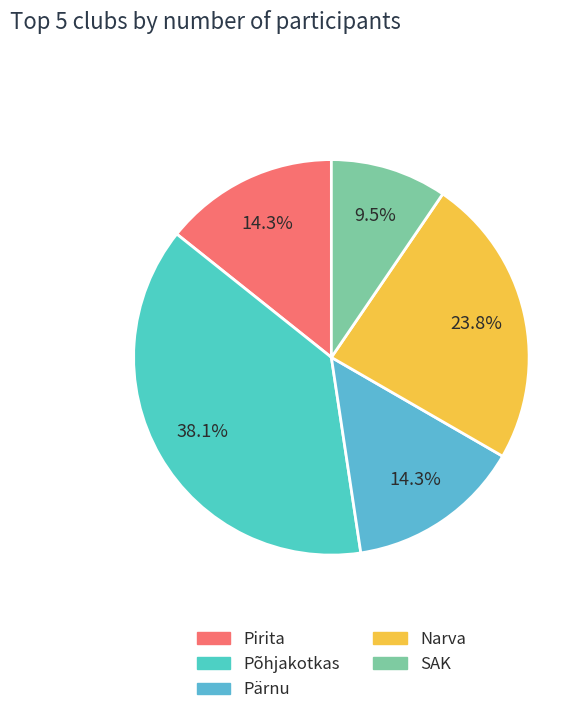

To the nearest percent, what is the difference between the largest and smallest slice percentages?

29%